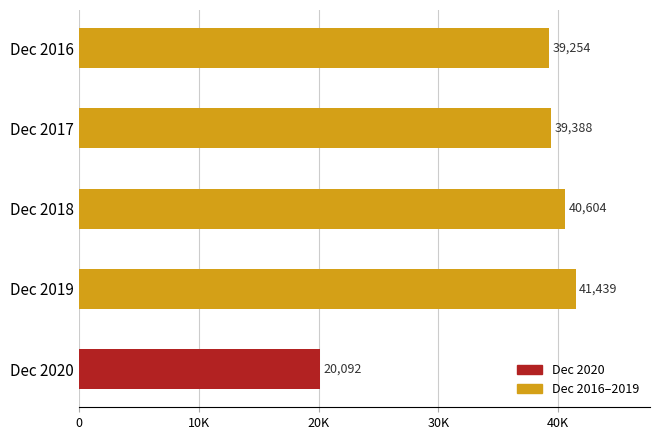

Rank the categories by value from lowest to highest.

Dec 2020, Dec 2016, Dec 2017, Dec 2018, Dec 2019